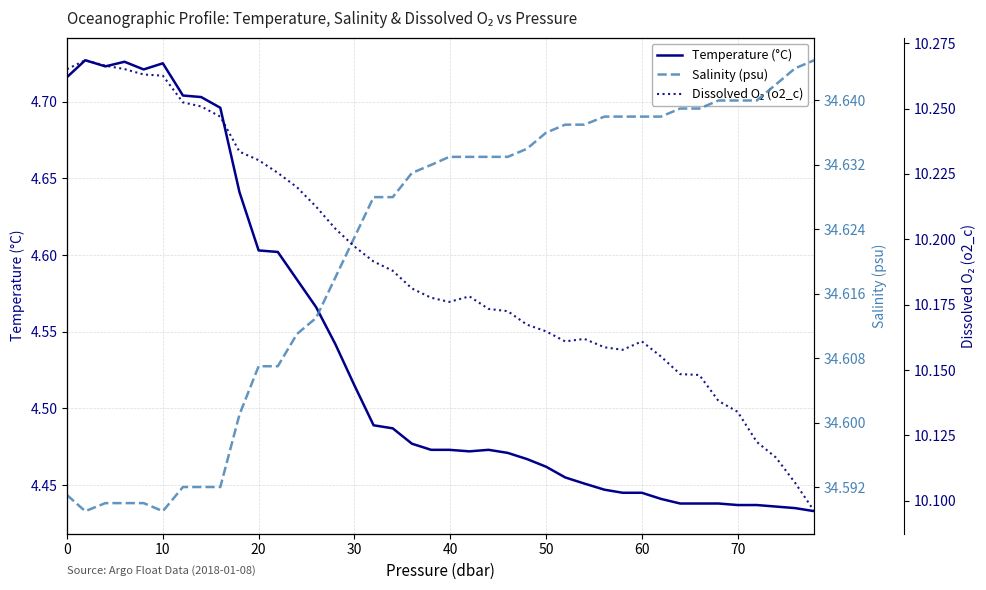

True or false: Temperature (°C) and Dissolved O₂ (o2_c) intersect in this chart.

False